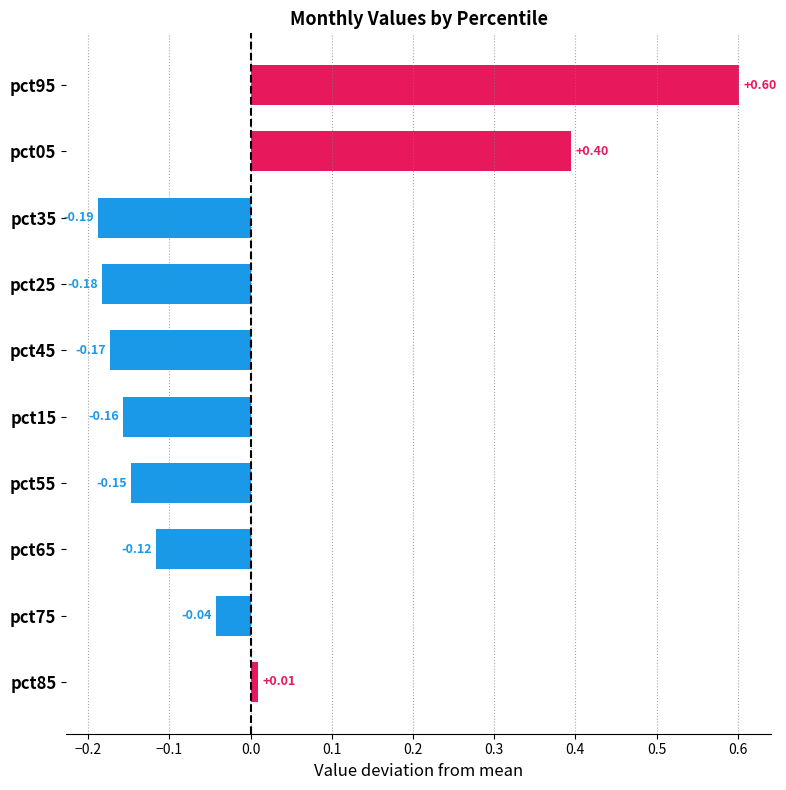

How many bars are there in total?

10